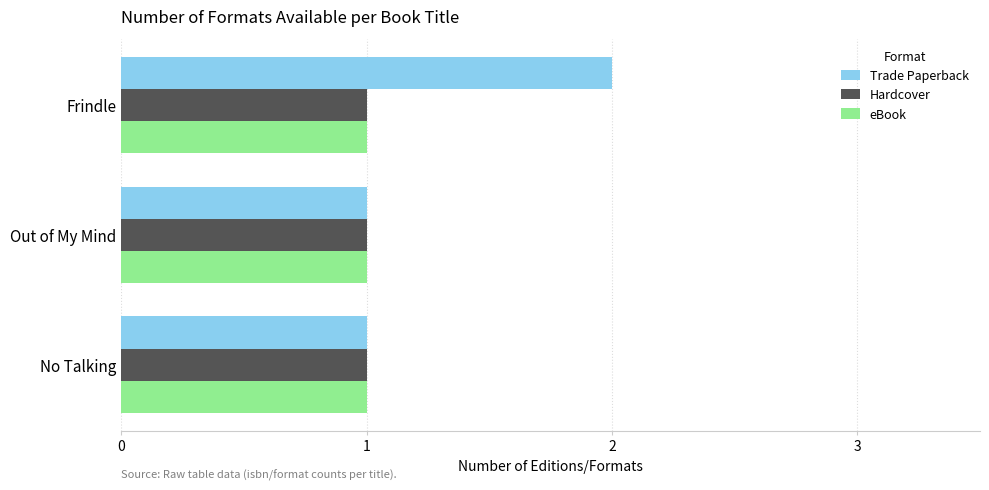

The value of Hardcover at Out of My Mind is 0. True or false?

False